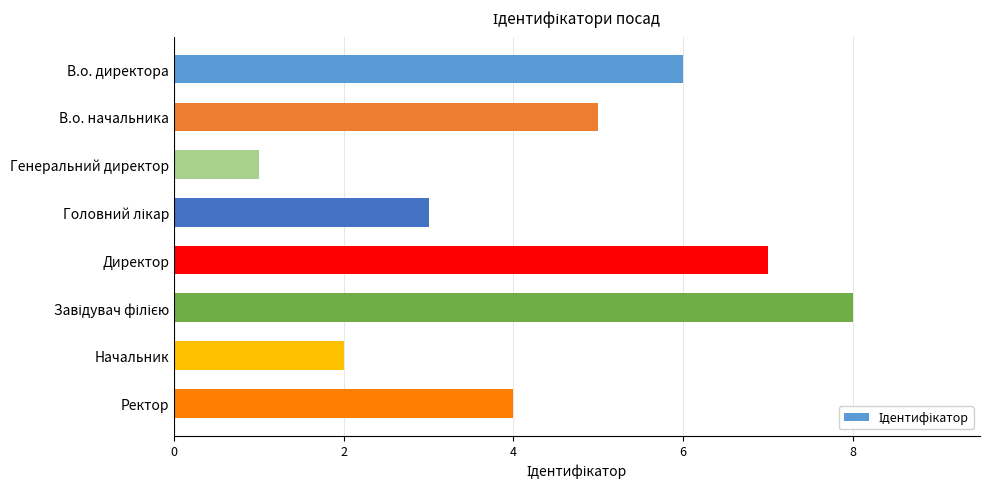

Reading top to bottom, what are all the values shown in this chart?

6	5	1	3	7	8	2	4